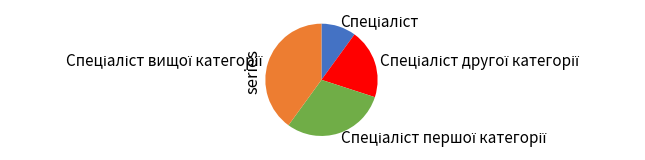

How many segments does this pie chart have?

4